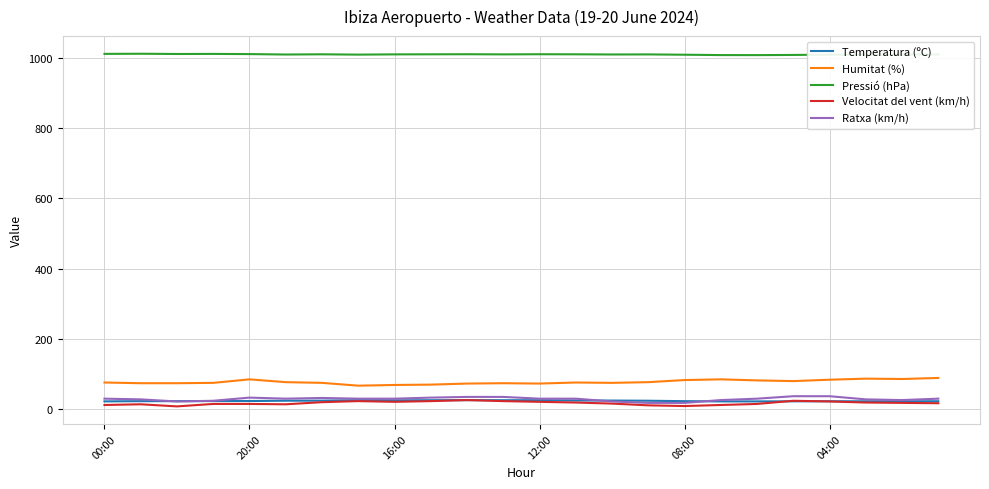

What is the difference between the maximum and minimum values in the Humitat (%) series?

22.0